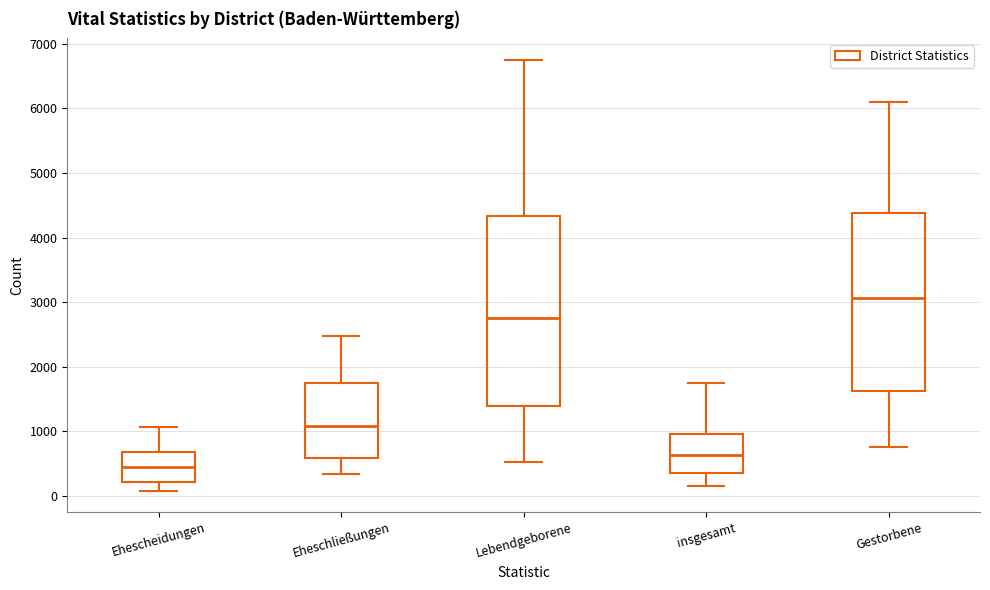

Reading left to right, transcribe this box plot: for each box, give where its median line is, the range the box spans, and where its two whiskers end, as read against the y-axis. The values are not printed on the chart, so give them approximately, as read against the axis.

Ehescheidungen: median 400, box 200 to 700, whiskers 100 to 1100
Eheschließungen: median 1100, box 600 to 1700, whiskers 300 to 2500
Lebendgeborene: median 2800, box 1400 to 4300, whiskers 500 to 6700
insgesamt: median 600, box 400 to 1000, whiskers 200 to 1700
Gestorbene: median 3100, box 1600 to 4400, whiskers 800 to 6100